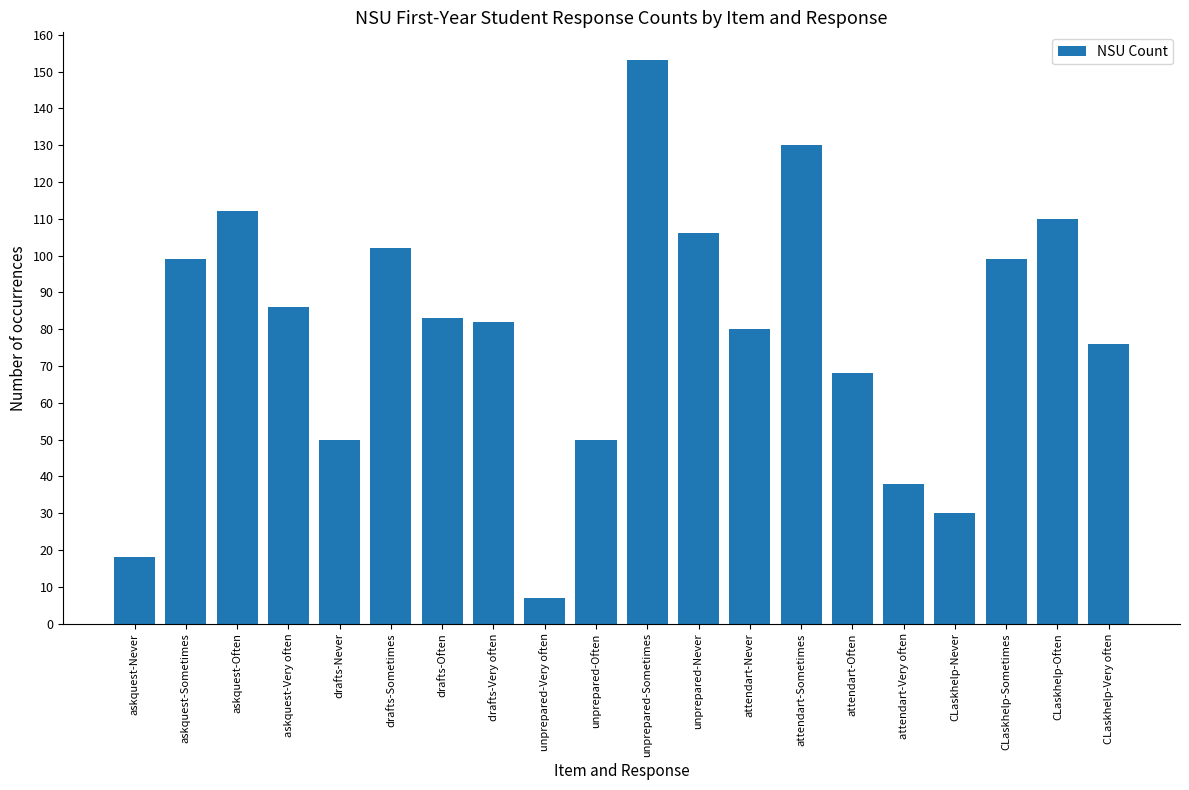

Approximately how many times larger is the value at askquest-Very often compared to CLaskhelp-Very often?

1.1